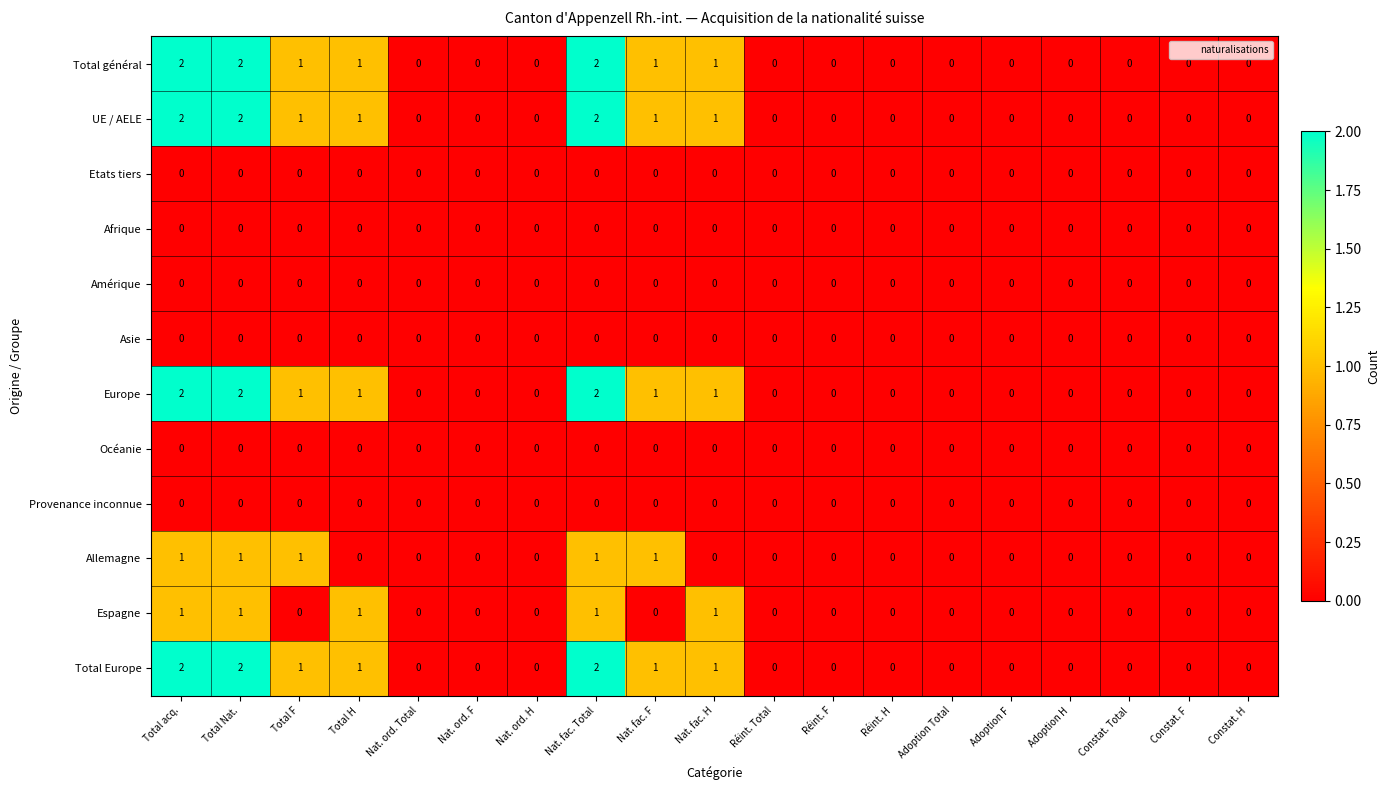

What is the sum of all Allemagne values?

5